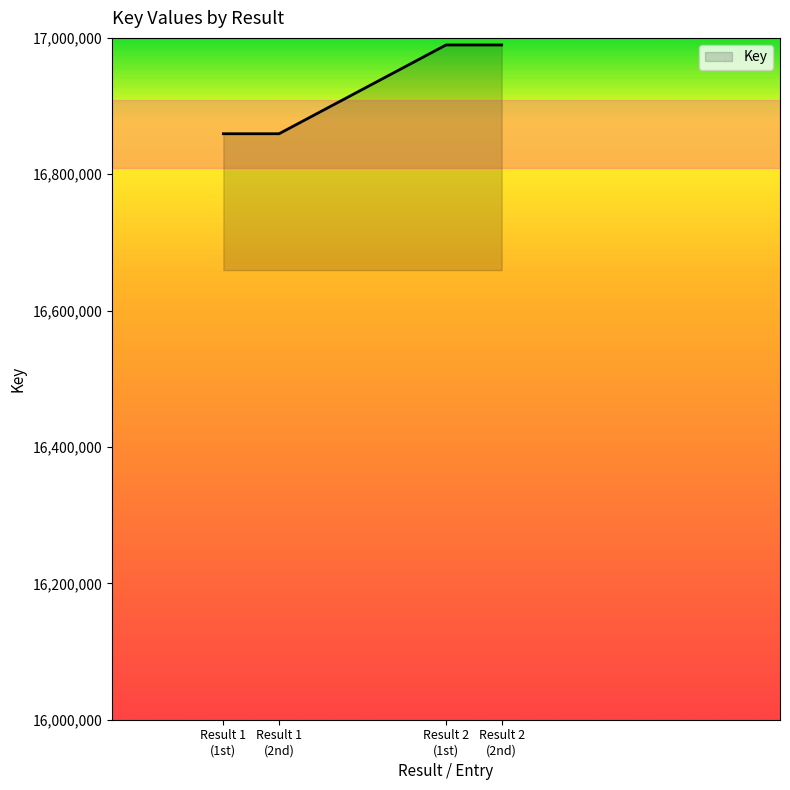

How many lines are shown in the chart?

1